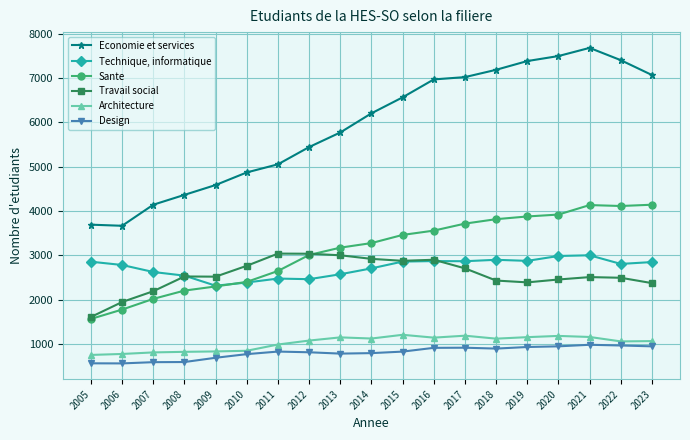

True or false: Economie et services has more than 0 interior local peaks.

True